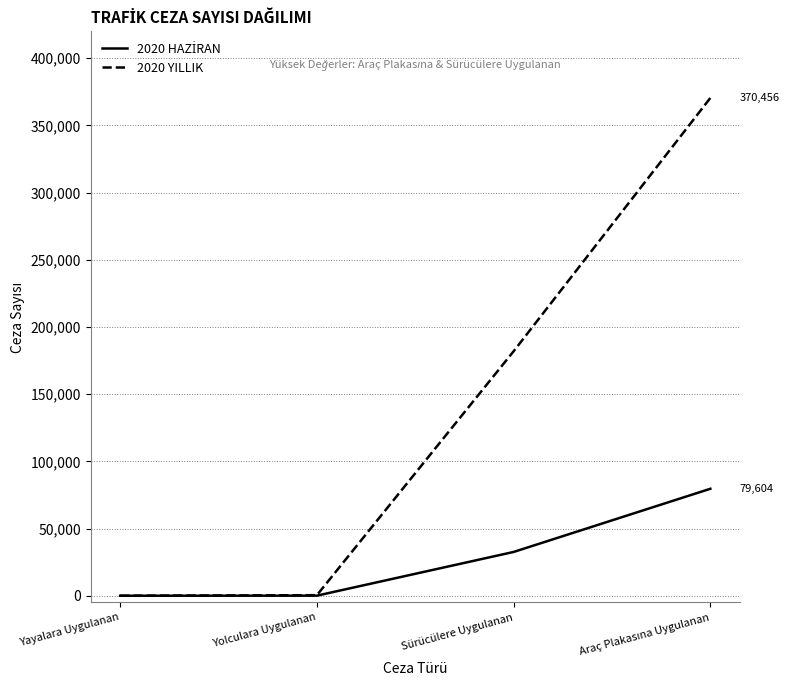

Is this an area chart (filled region under the line)?

No